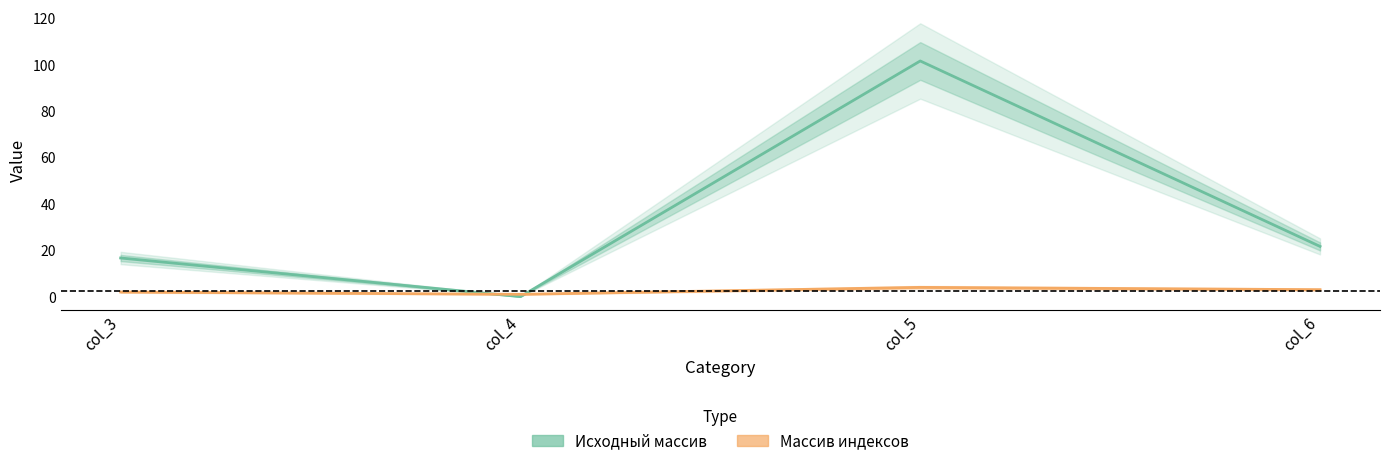

Where is the first local maximum for Массив индексов?

col_5